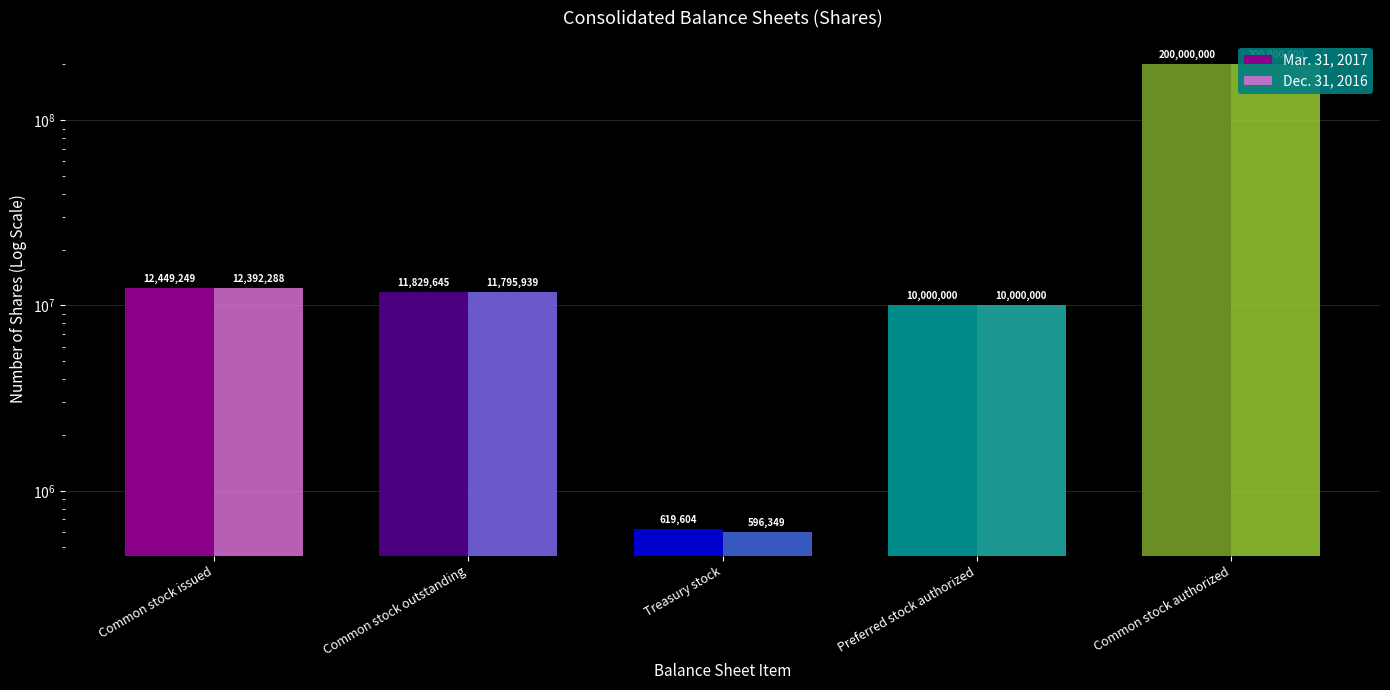

What is the average value of the Mar. 31, 2017 series?

46979700